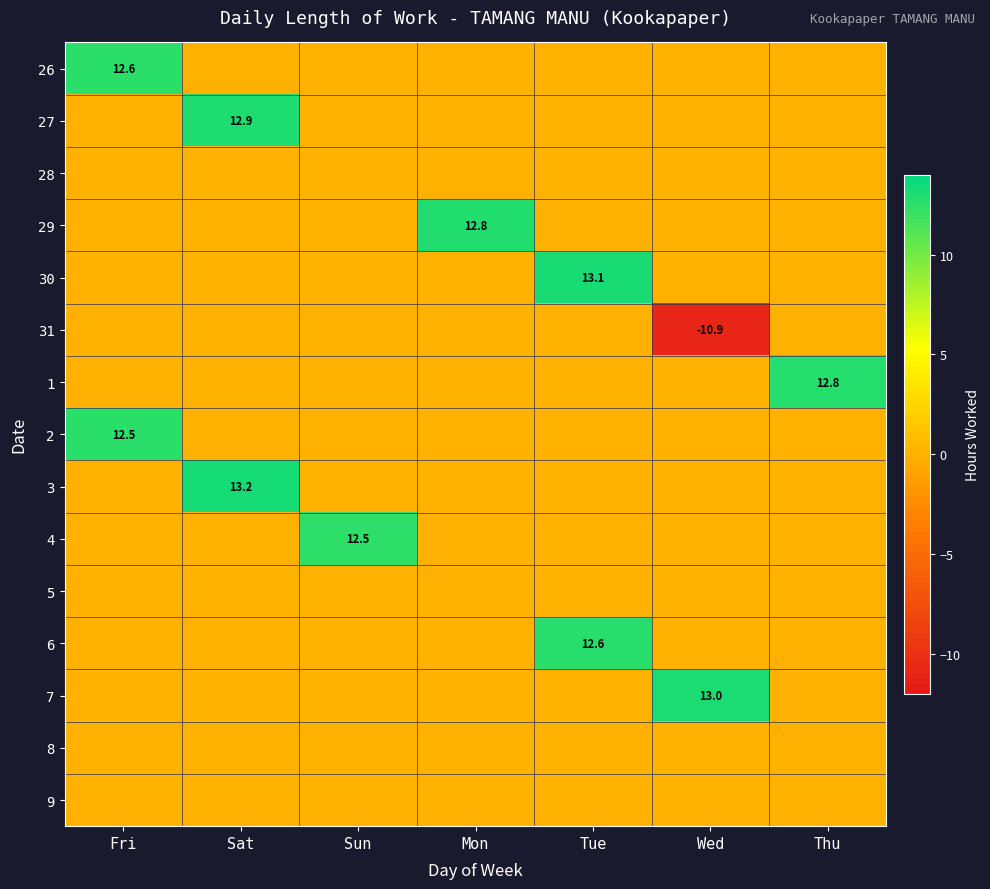

At which category is the sum across all series the highest?

Sat